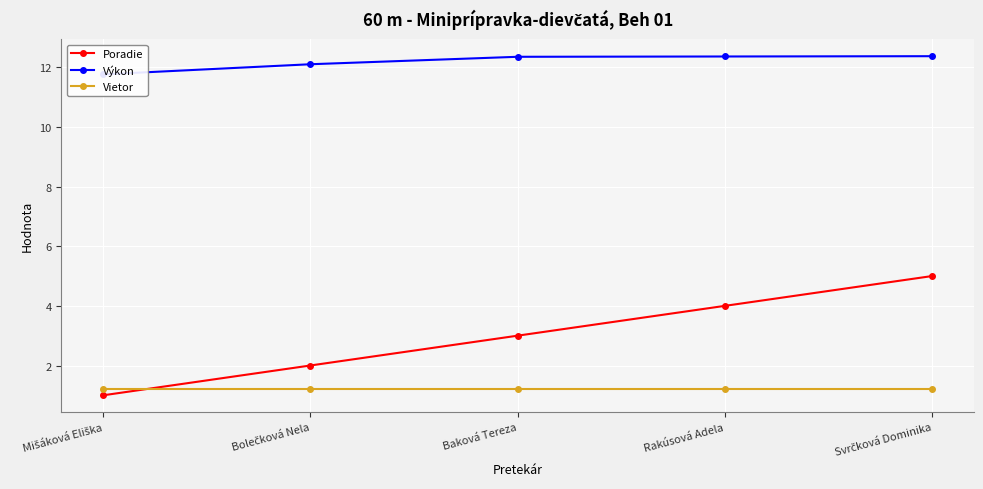

How many intersections are there between Poradie and Vietor?

1